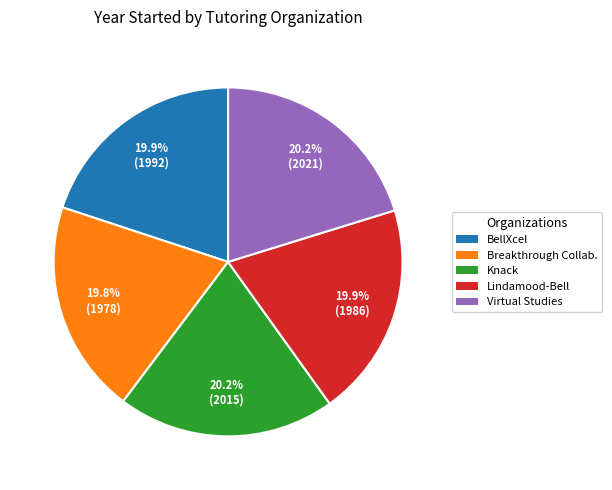

To the nearest percent, what is the average slice percentage?

20%